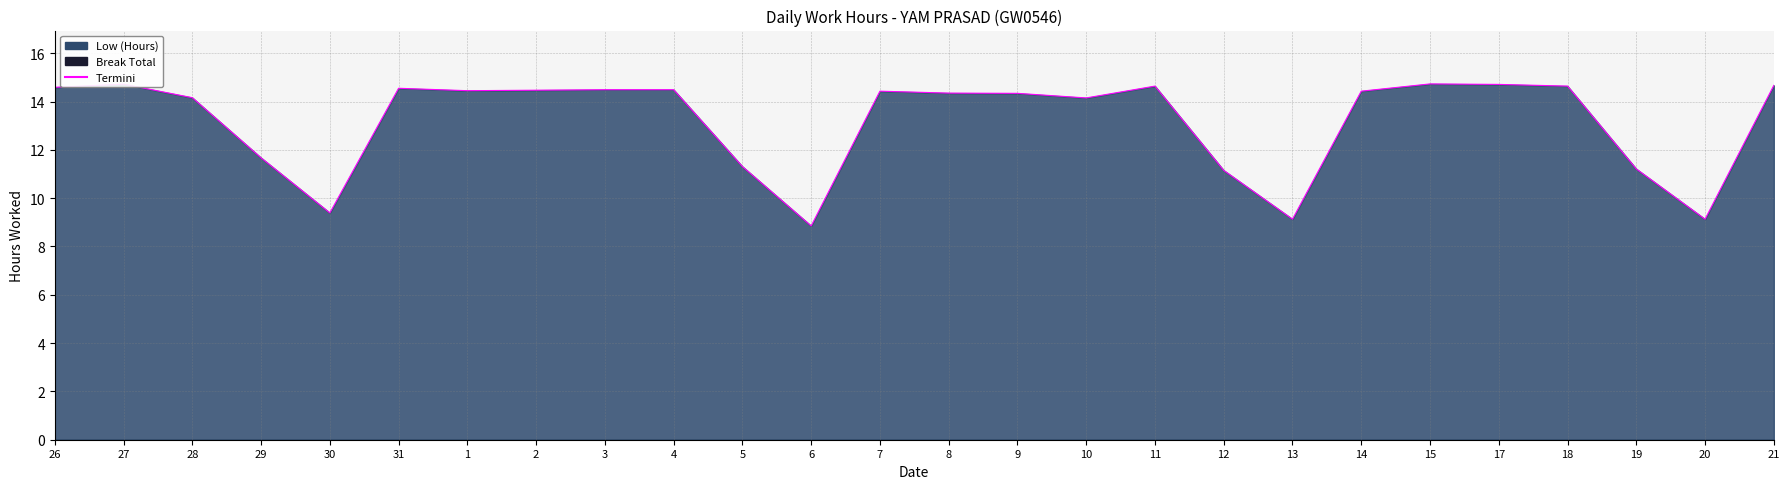

What is the change in value from 3 to 18?

+0.2